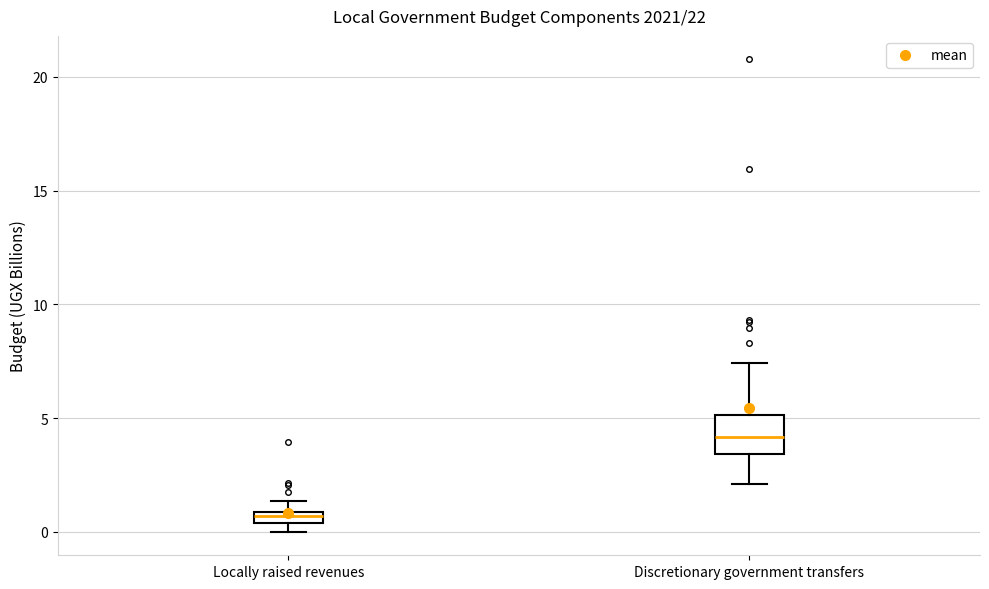

Which box has the lowest median line?

Locally raised revenues